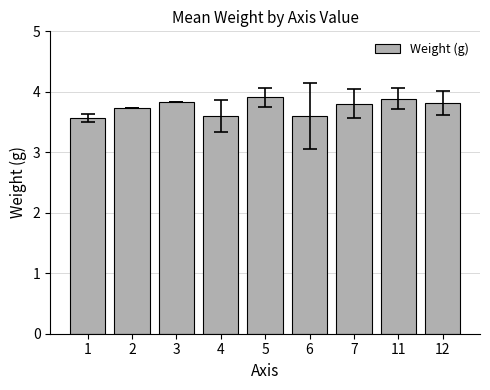

Does the chart contain any negative values?

No